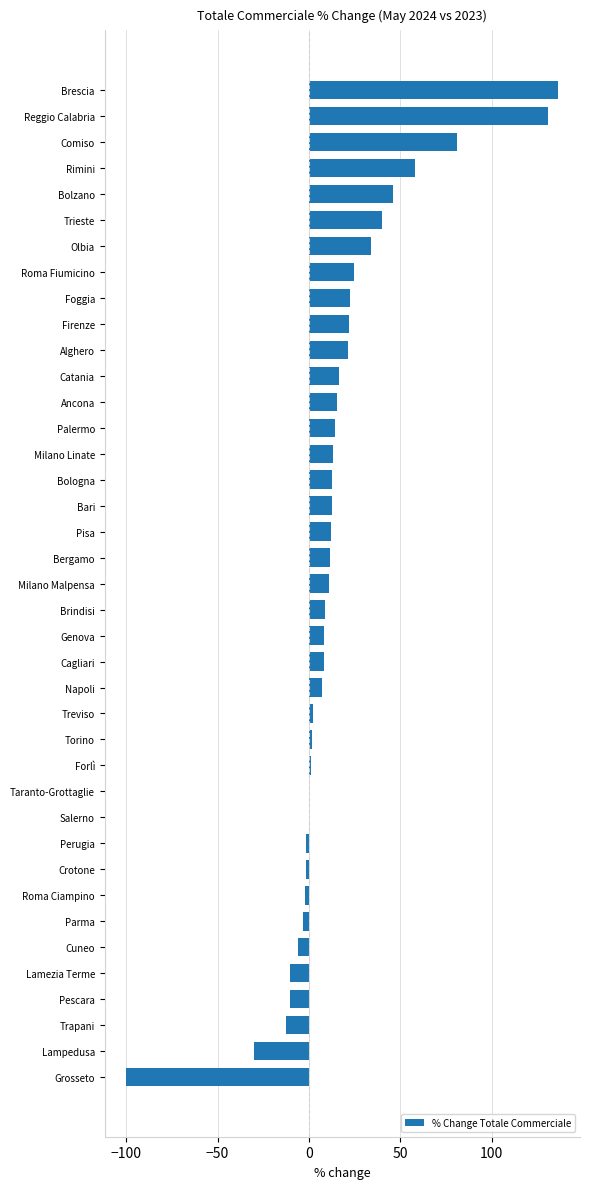

Which has a higher value, Perugia or Comiso?

Comiso